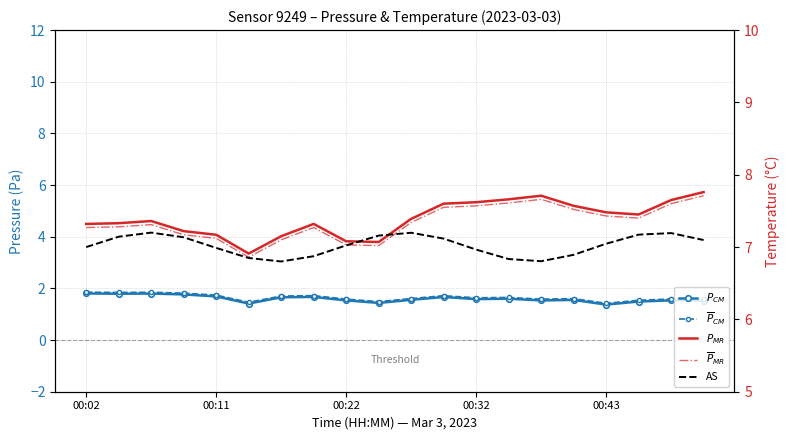

True or false: $P_{MR}$ has more than 0 interior local peaks.

True